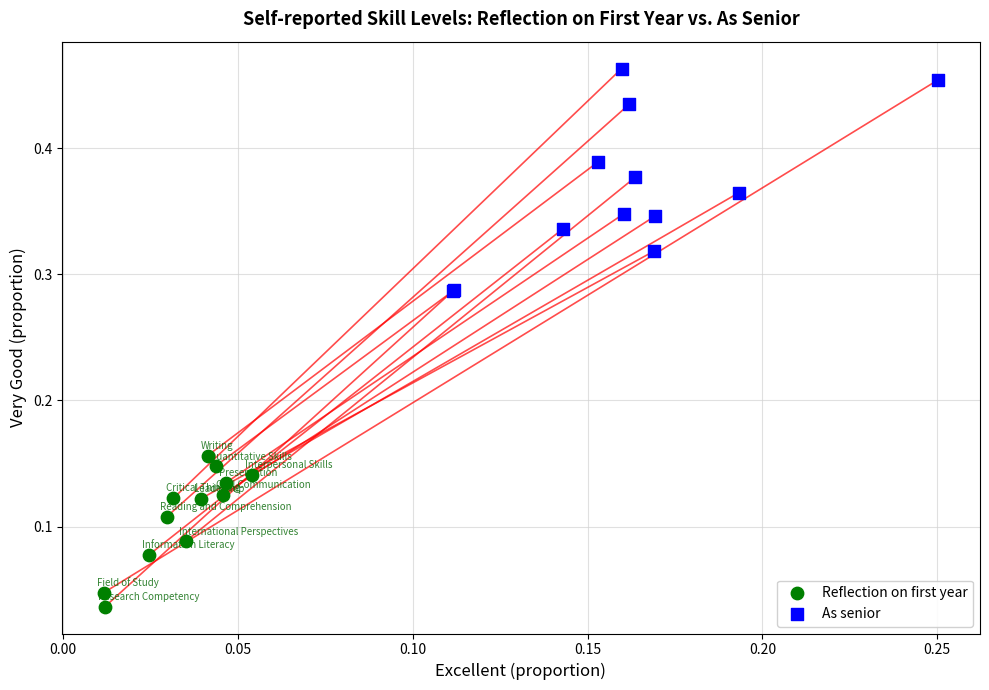

What are all the series names shown in the legend?

Reflection on first year, As senior